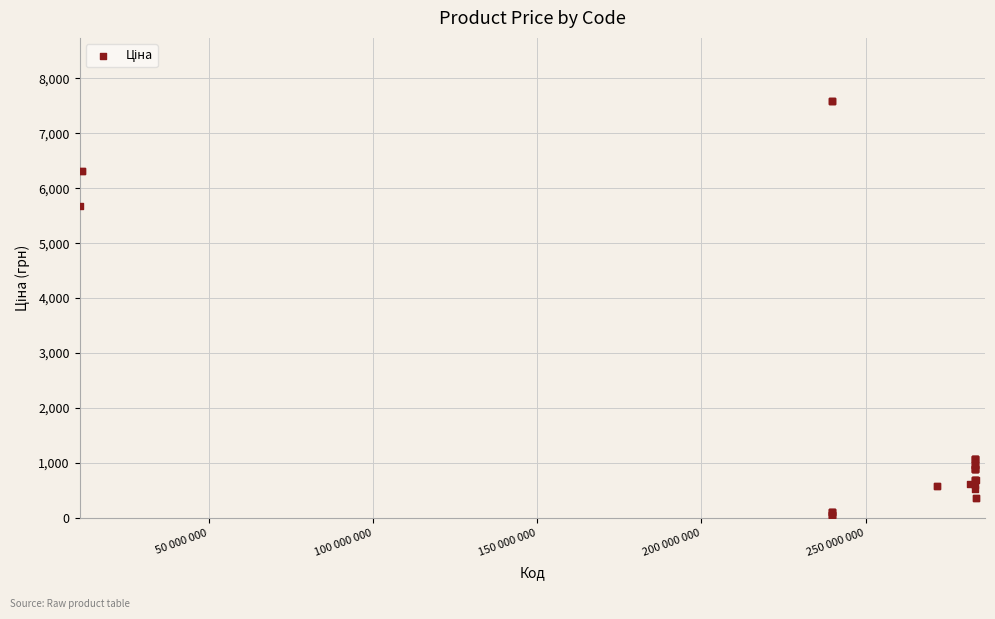

What Y value in the scatter plot is closest to 3826?

5673.8